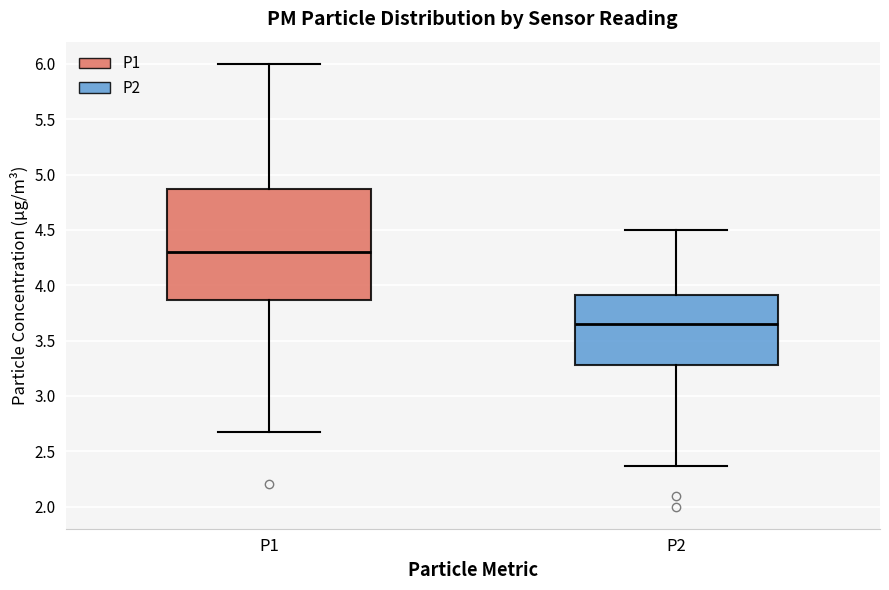

Which box's median line is the highest?

P1